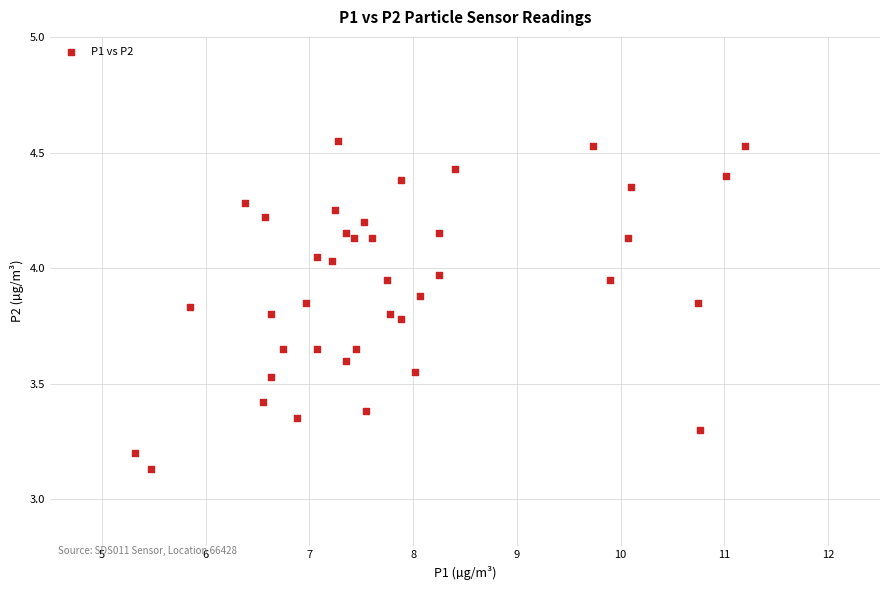

What is the range of Y values (max minus min)?

1.4